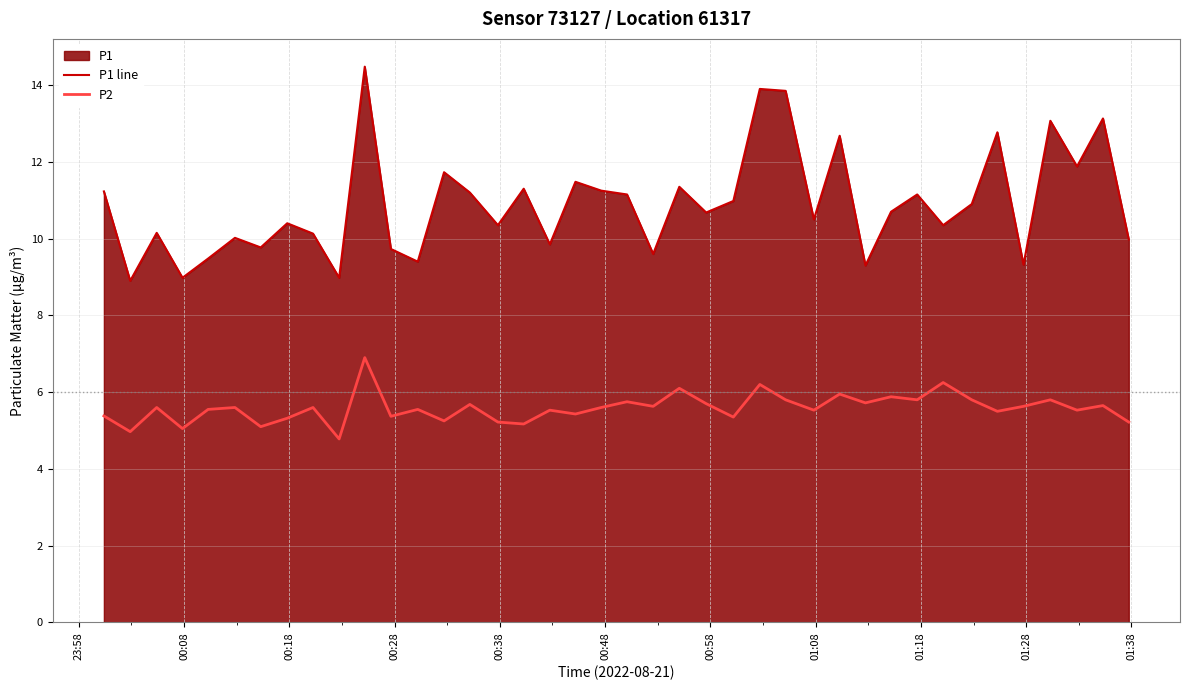

True or false: P2 and P1 line intersect in this chart.

False